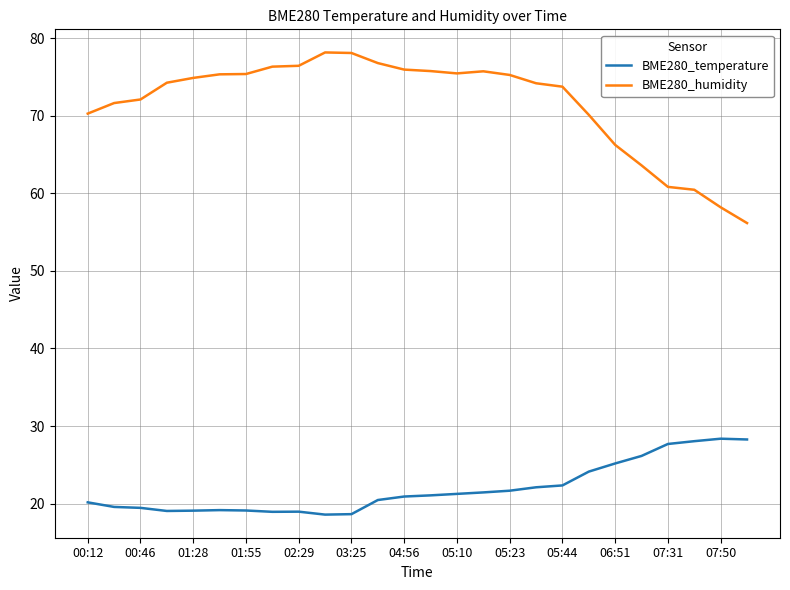

List the series in order of their overall mean, highest first.

BME280_humidity, BME280_temperature